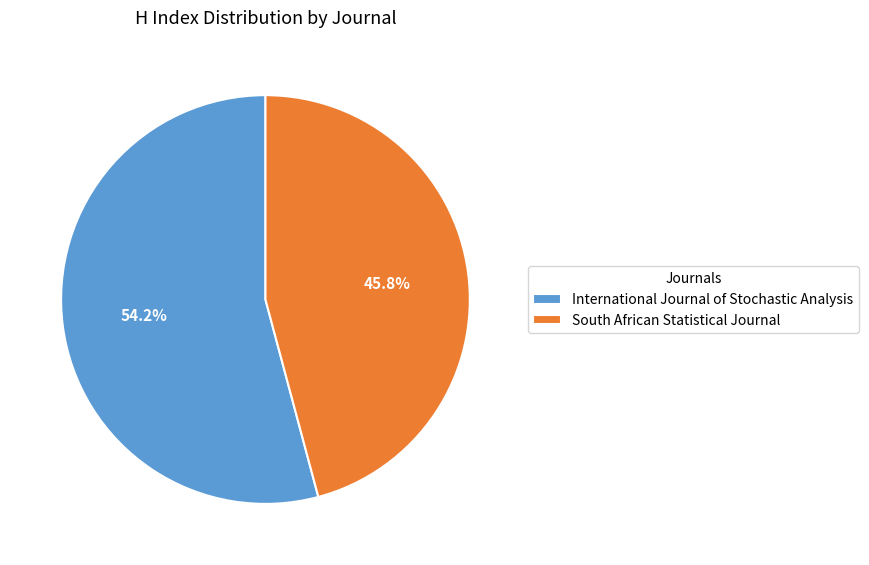

To the nearest percent, what is the average slice percentage?

50%